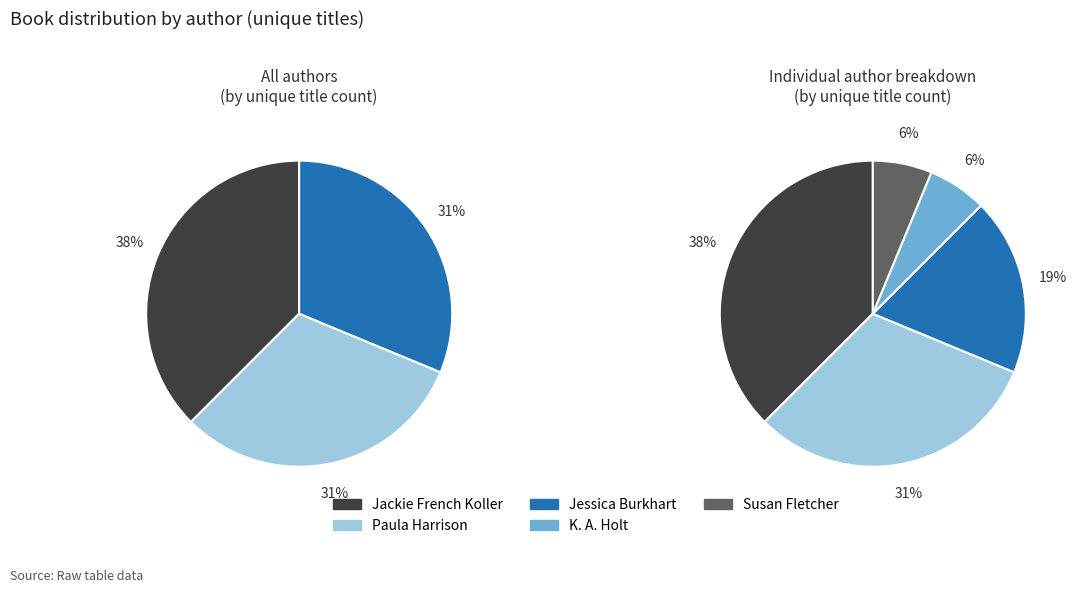

To the nearest percent, what is the combined percentage of Susan Fletcher (1205778) and Paula Harrison (972432545)?

38%